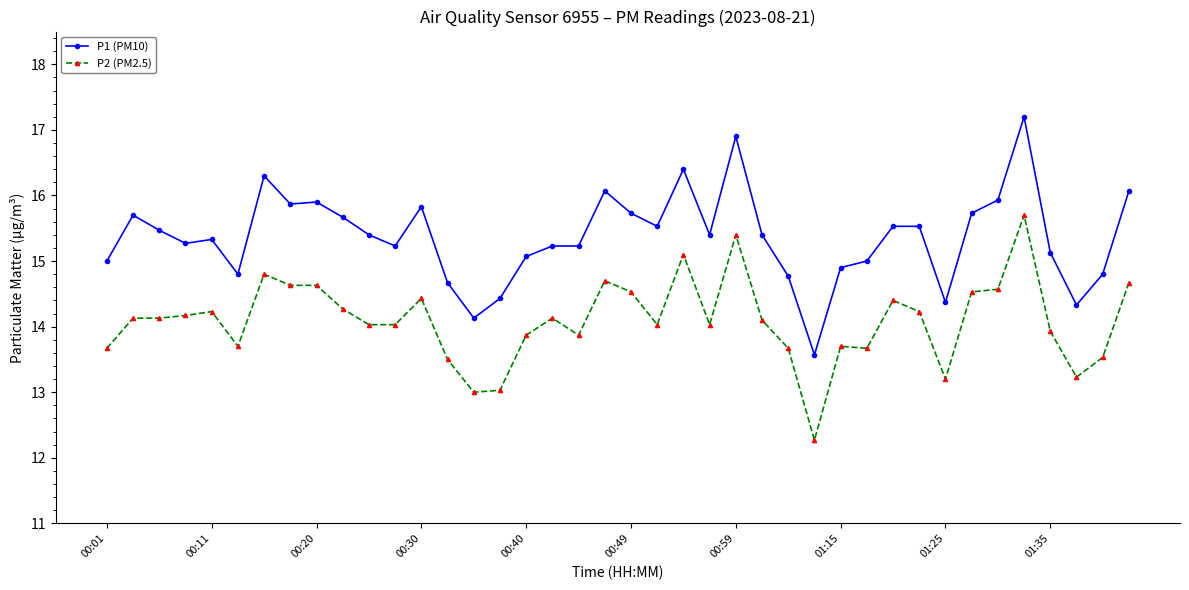

Which series has the largest range (max minus min)?

P1 (PM10)